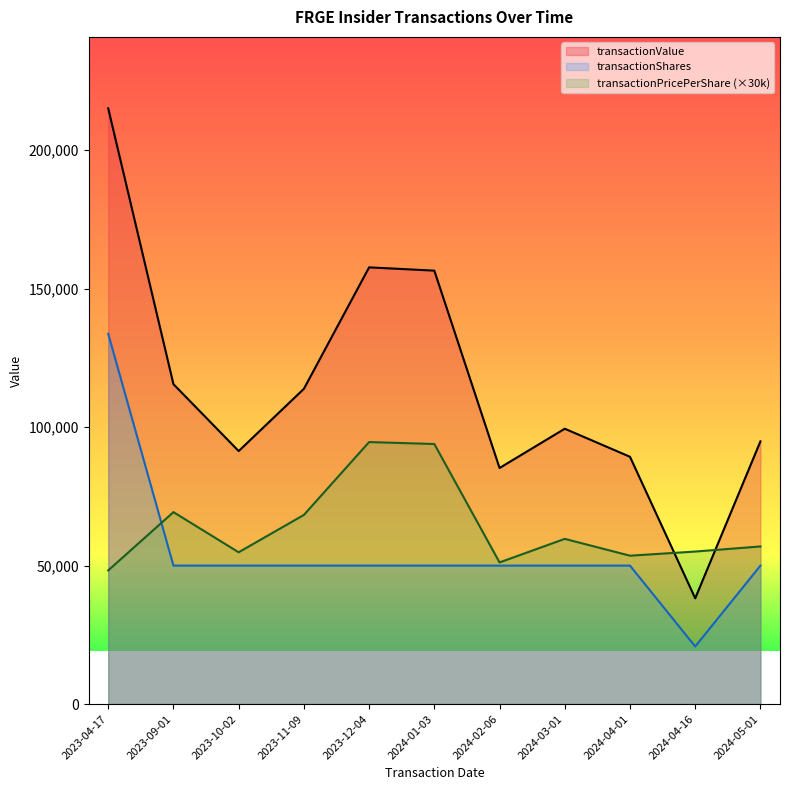

What is the sum of all transactionPricePerShare values?

705630.6